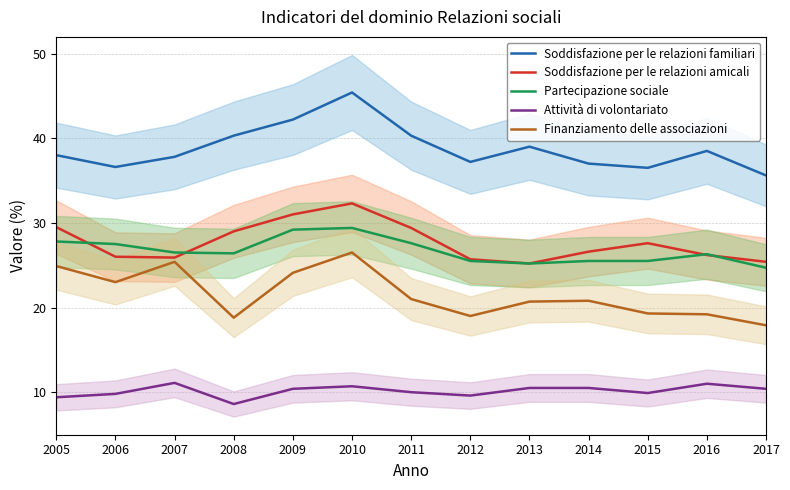

At which label does Partecipazione sociale reach its minimum?

2017